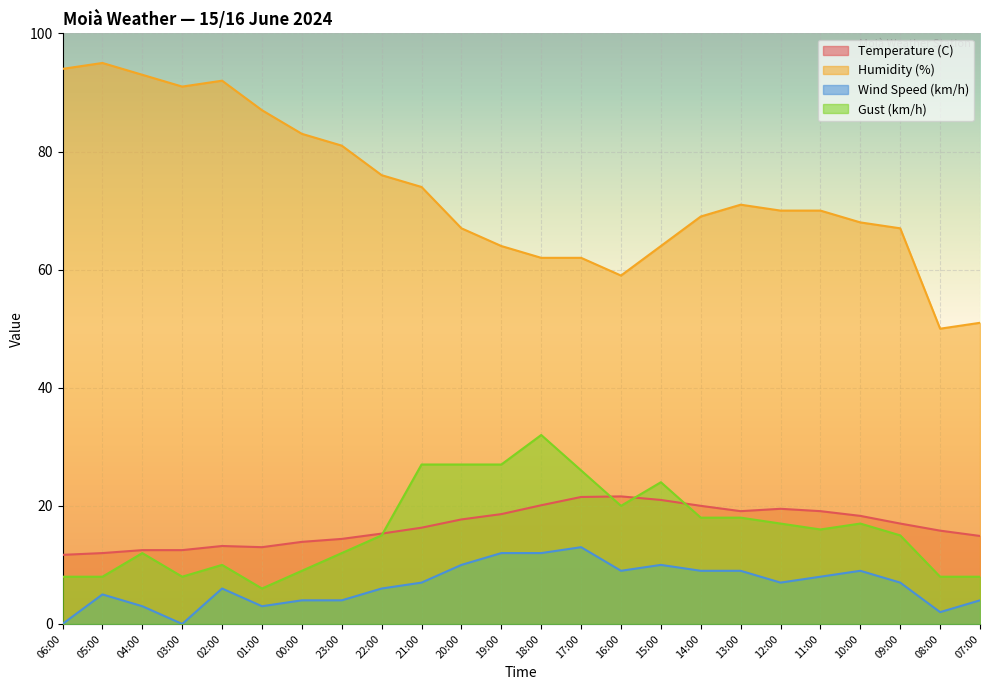

How many data points does each series have?

24